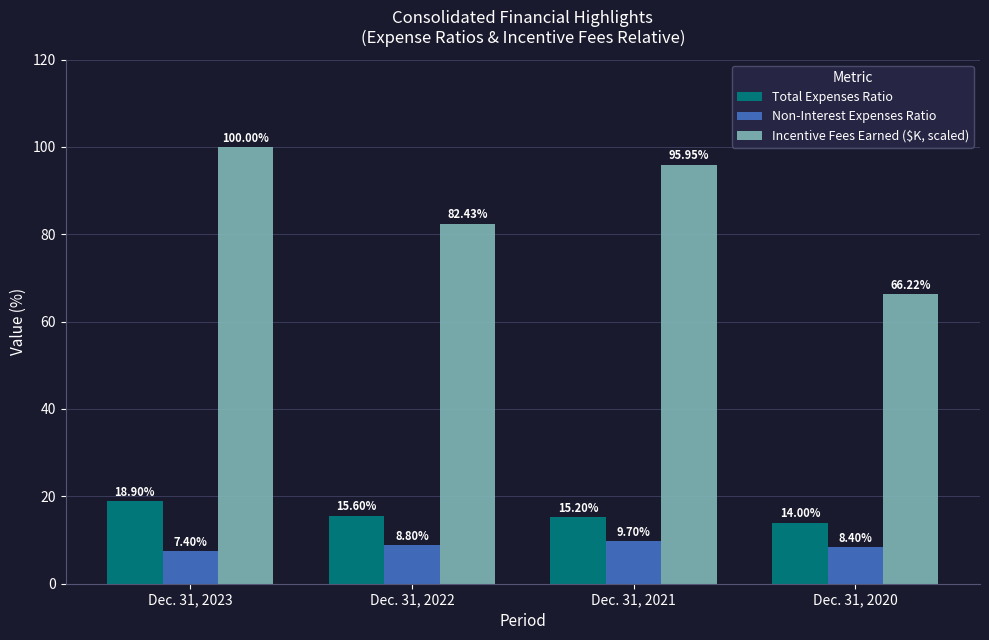

What is the approximate value of Incentive Fees Earned ($K, scaled) at Dec. 31, 2020?

66.2